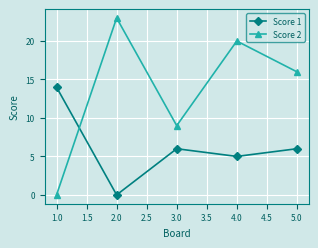

At which label does Score 1 reach its minimum?

2.0